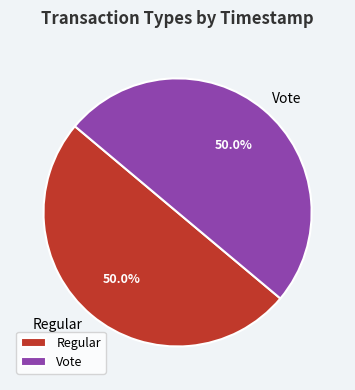

Approximately how many times larger is the value at Regular compared to Vote?

1.0